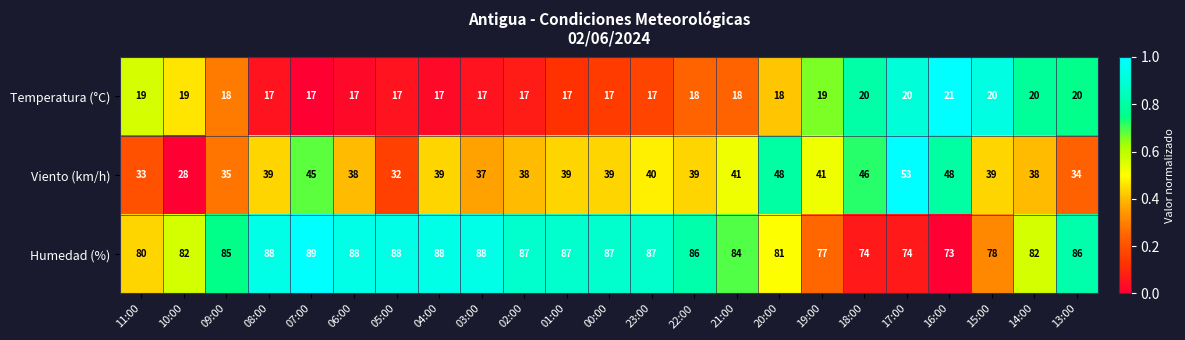

At which label is Viento (km/h) closest to 40?

23:00